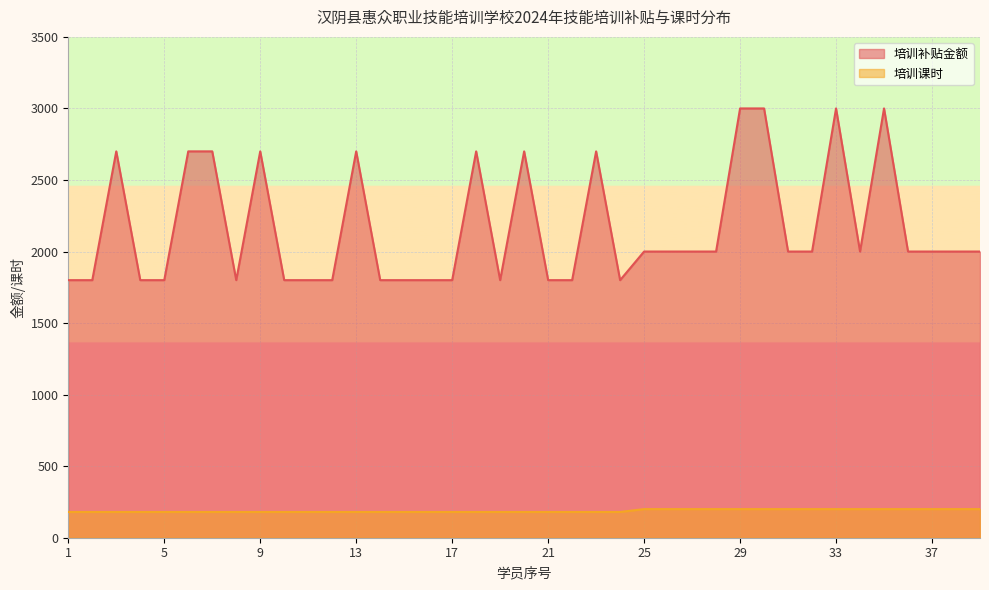

Is it true that 培训补贴金额 equals 1205 at 38?

False